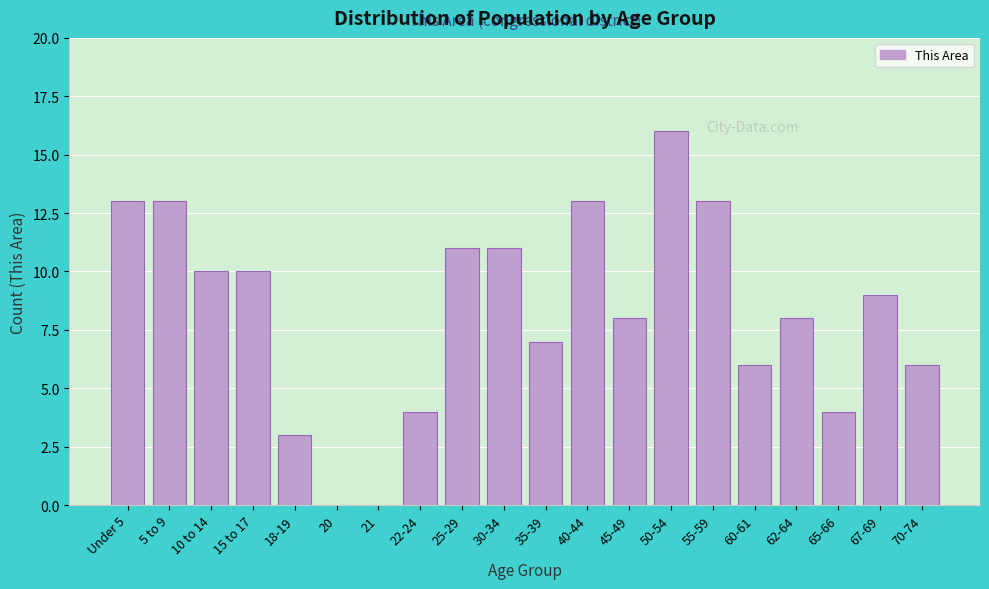

Reading left to right, what are all the values shown in this chart?

Under 5=13	5 to 9=13	10 to 14=10	15 to 17=10	18-19=3	20=0	21=0	22-24=4	25-29=11	30-34=11	35-39=7	40-44=13	45-49=8	50-54=16	55-59=13	60-61=6	62-64=8	65-66=4	67-69=9	70-74=6